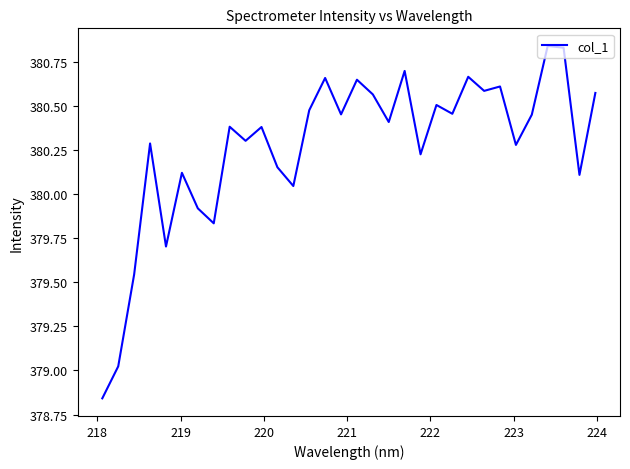

What is the difference between the maximum and minimum values?

2.0